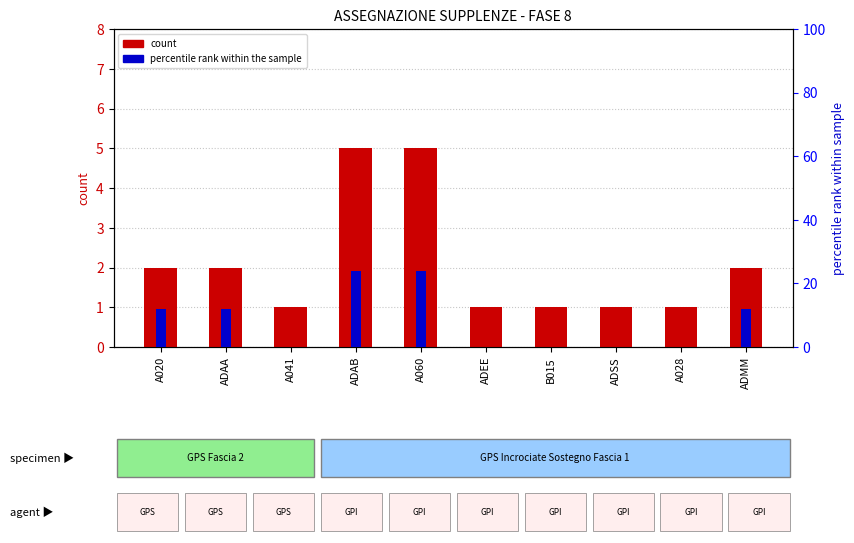

At which category is the sum across all series the highest?

ADAB